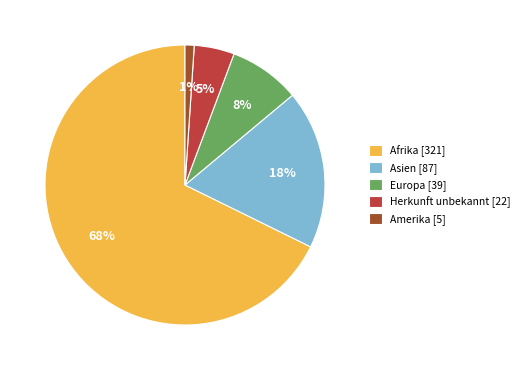

What percentage is the Amerika slice, to the nearest percent?

1%